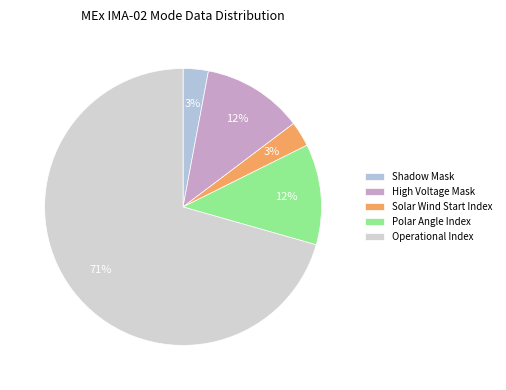

To the nearest percent, what percentage of the pie is Shadow Mask?

3%